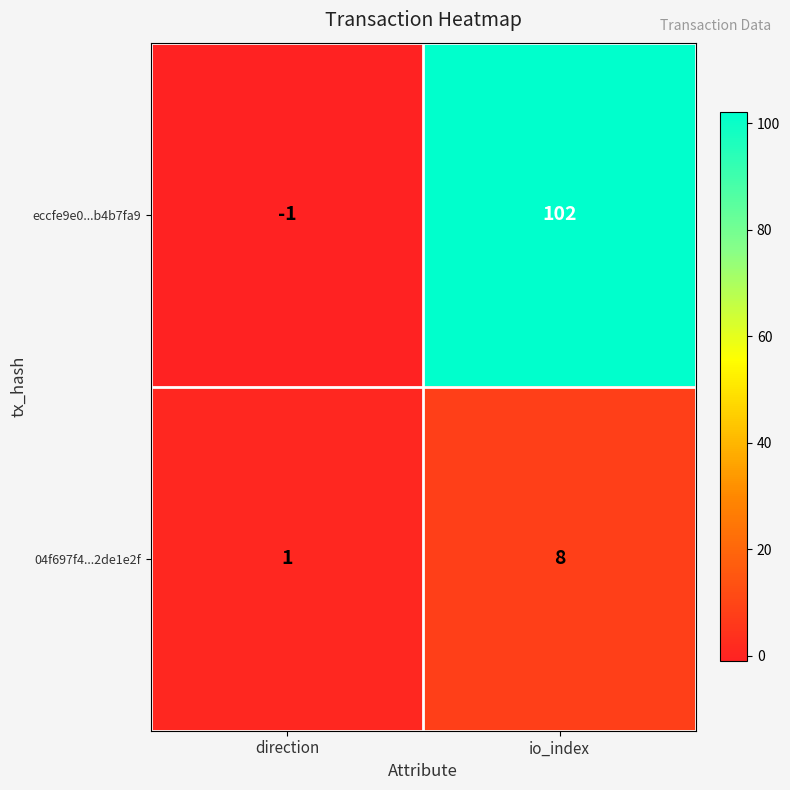

What is the difference between the highest and lowest values at io_index?

94